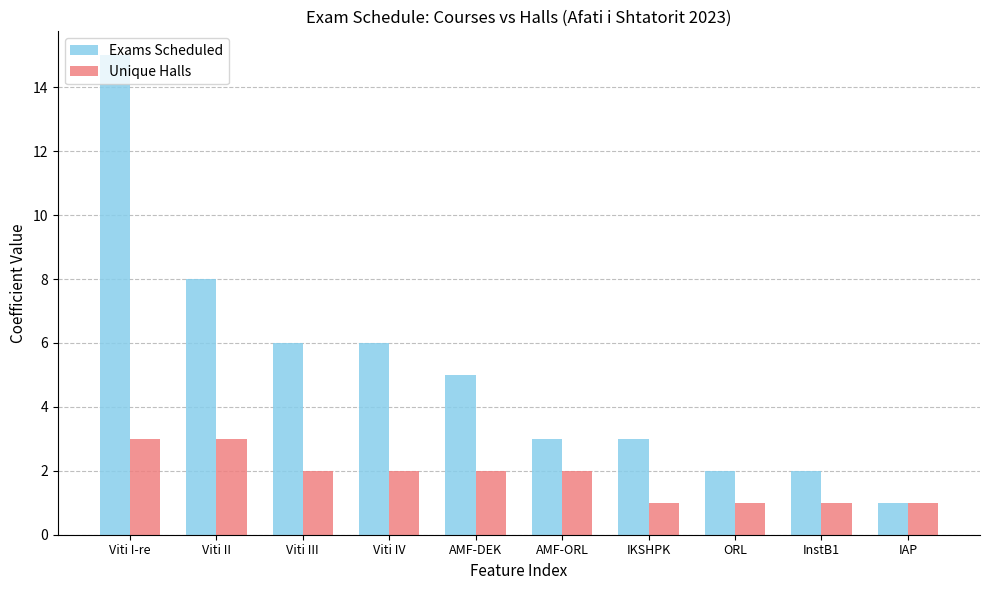

What is the label of the 10th bar from the right?

Viti I-re